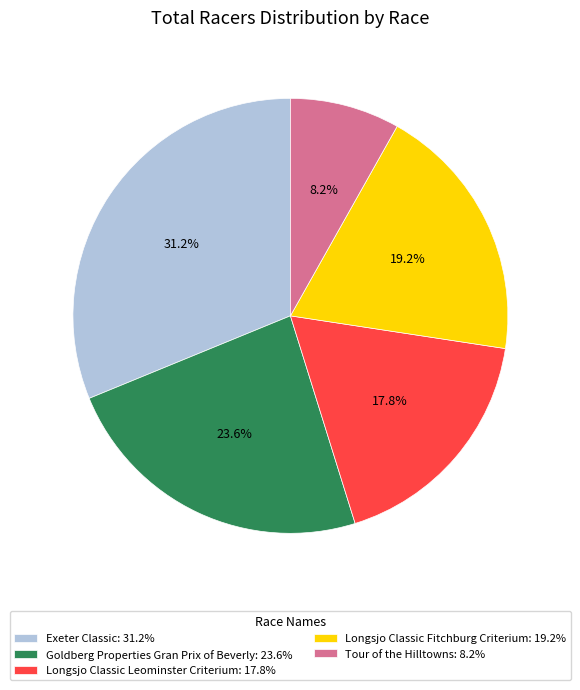

What is the smallest slice in the pie chart?

Tour of the Hilltowns